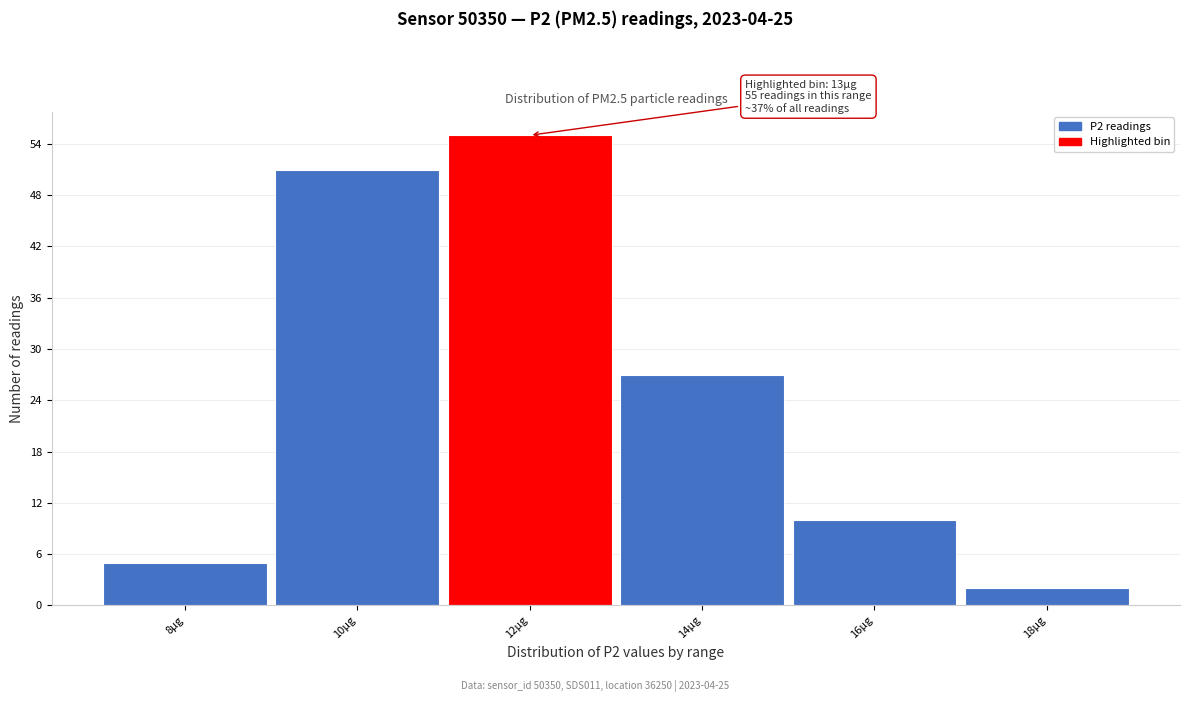

Reading right to left, list all the values displayed in this chart.

18µg=2	16µg=10	14µg=27	12µg=55	10µg=51	8µg=5